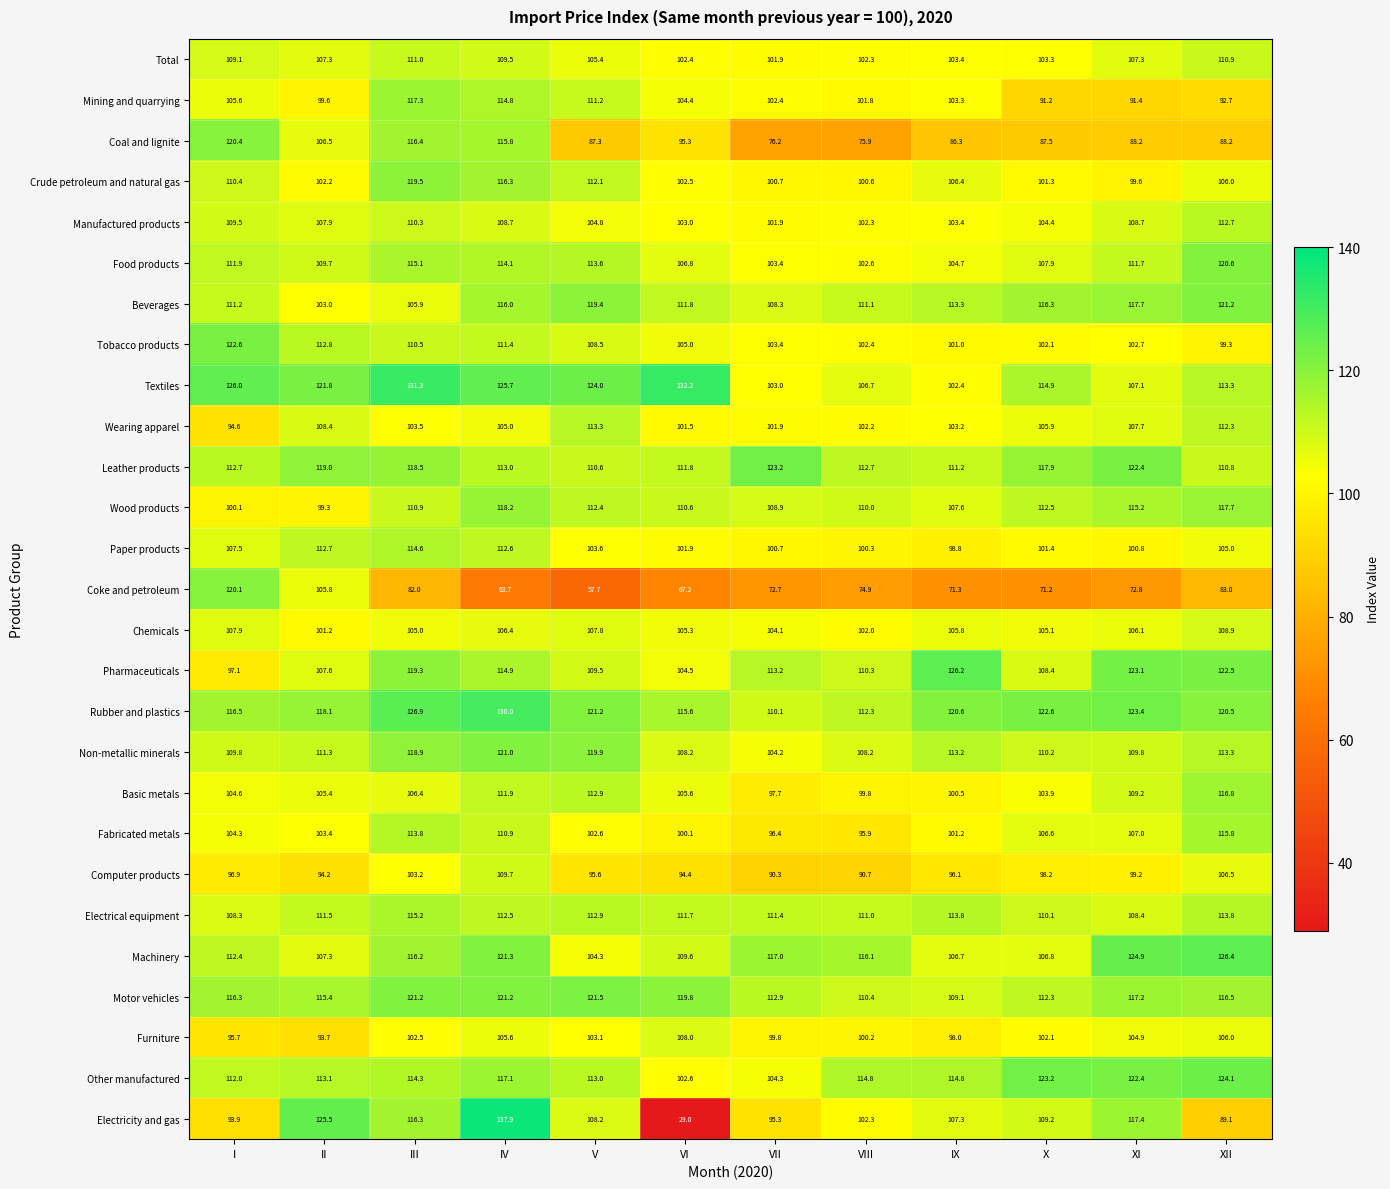

At which category is the sum across all series the highest?

IV